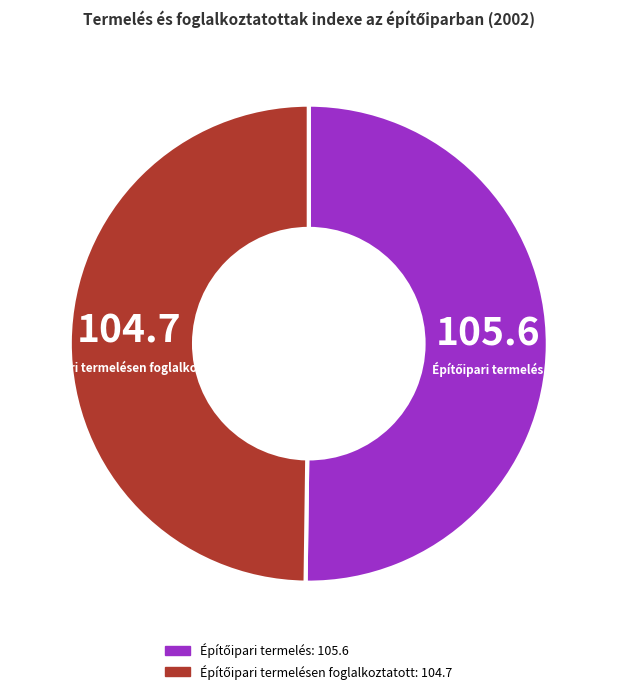

True or false: Építőipari termelésen foglalkoztatott accounts for 37% of the total.

False